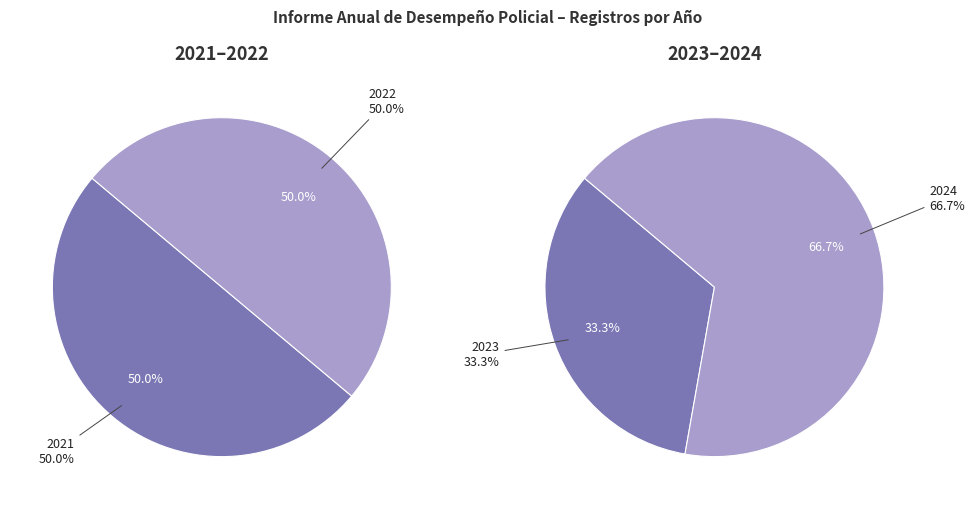

Which category has the smallest portion of the pie?

2023